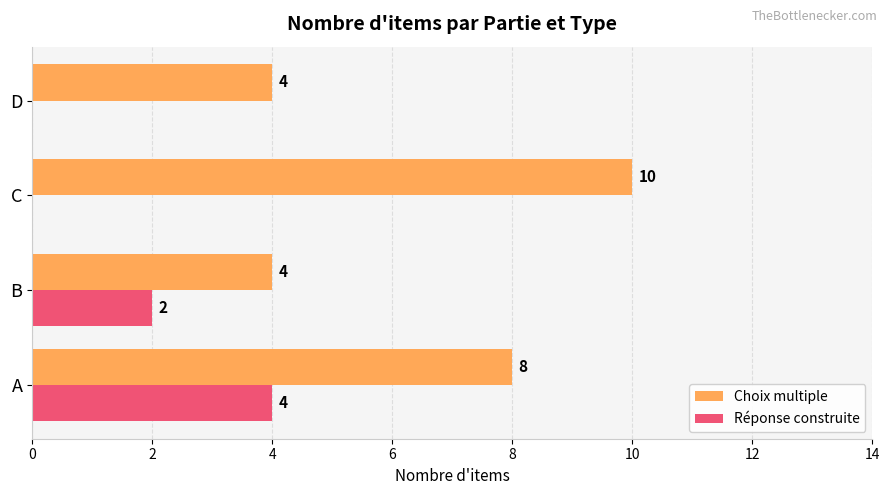

What is the maximum value shown in the chart?

10